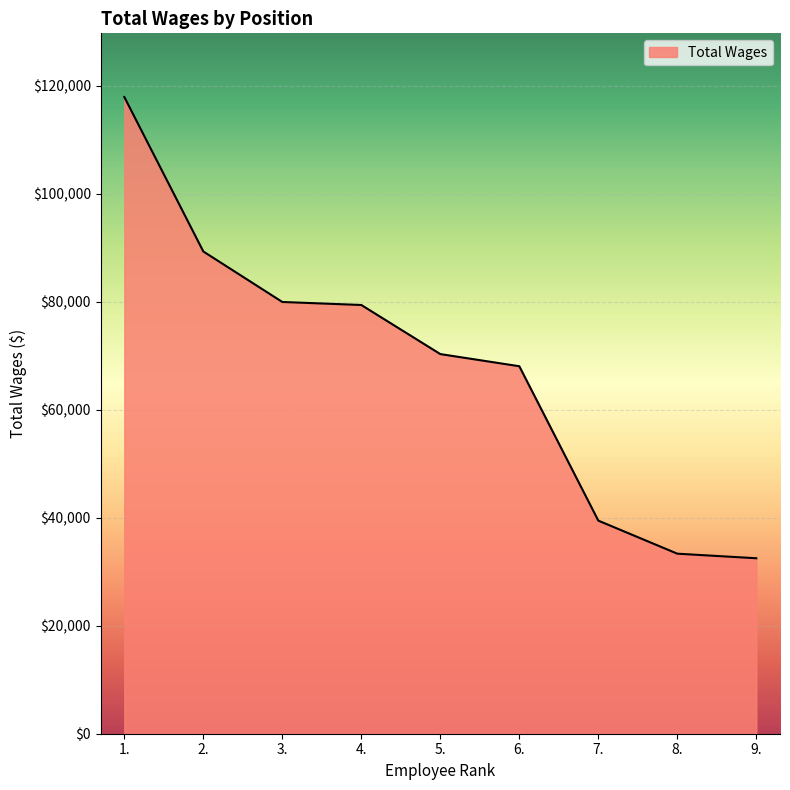

Which has a higher value, 2. or 8.?

2.